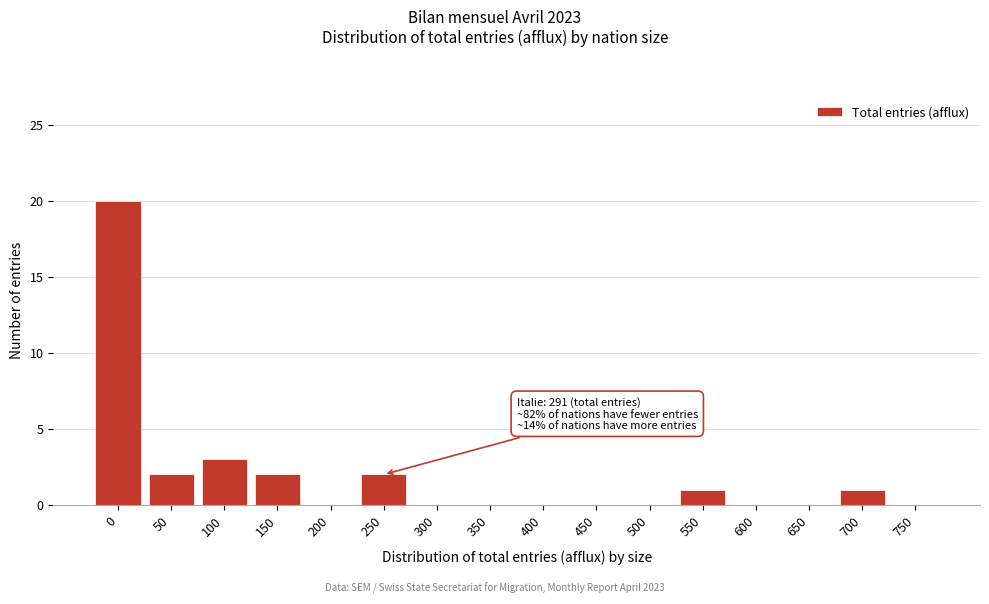

Reading right to left, transcribe all the data shown in this chart.

750=0	700=1	650=0	600=0	550=1	500=0	450=0	400=0	350=0	300=0	250=2	200=0	150=2	100=3	50=2	0=20